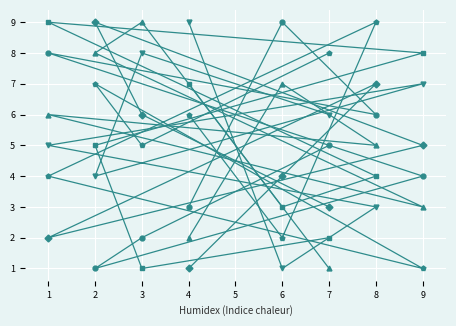

What is the value of the col_2 point at the 2nd from the left?

8